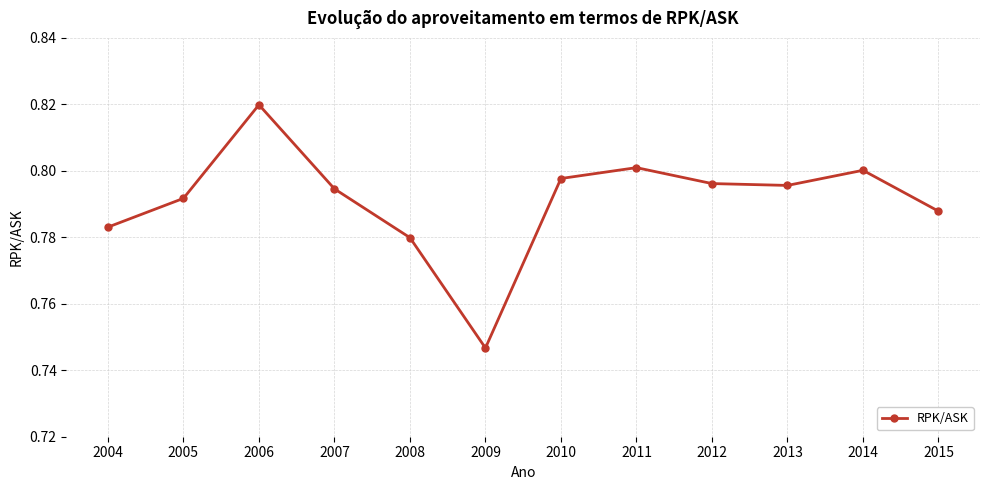

The value at 2006 is 0.4. True or false?

False